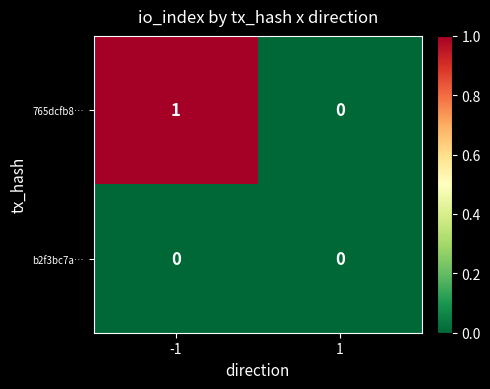

Which series has the largest range (max minus min)?

765dcfb8…